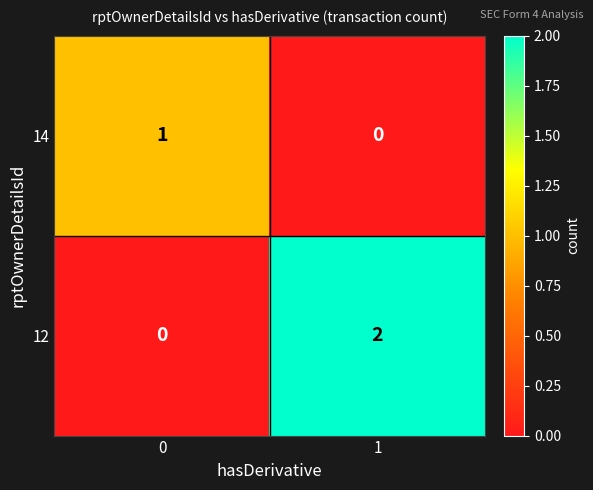

Which category has the highest value across all series?

1